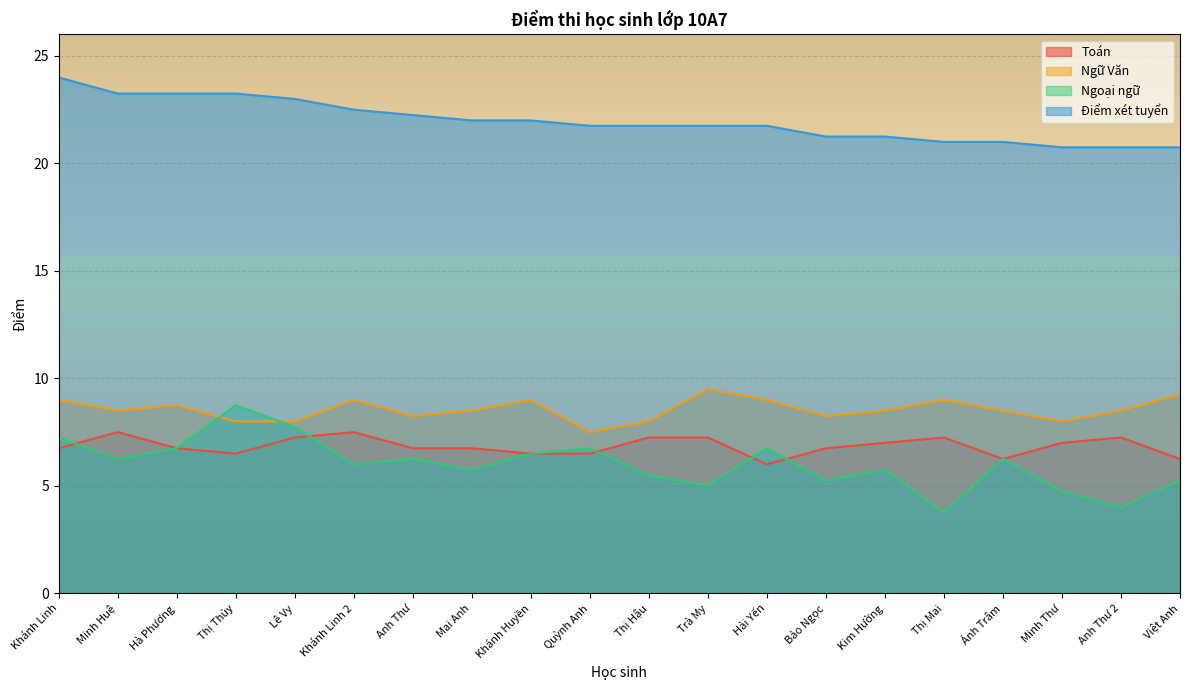

True or false: Ngữ Văn and Điểm xét tuyển intersect in this chart.

False